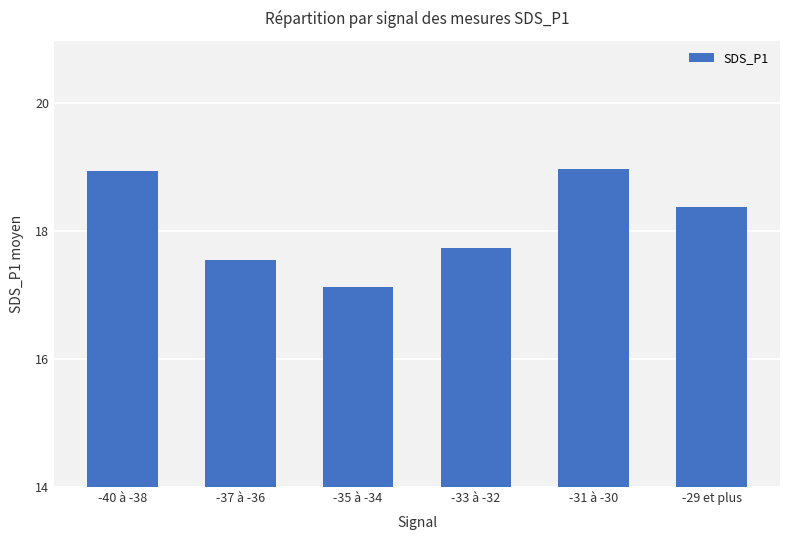

Which has a higher value, -40 à -38 or -29 et plus?

-40 à -38